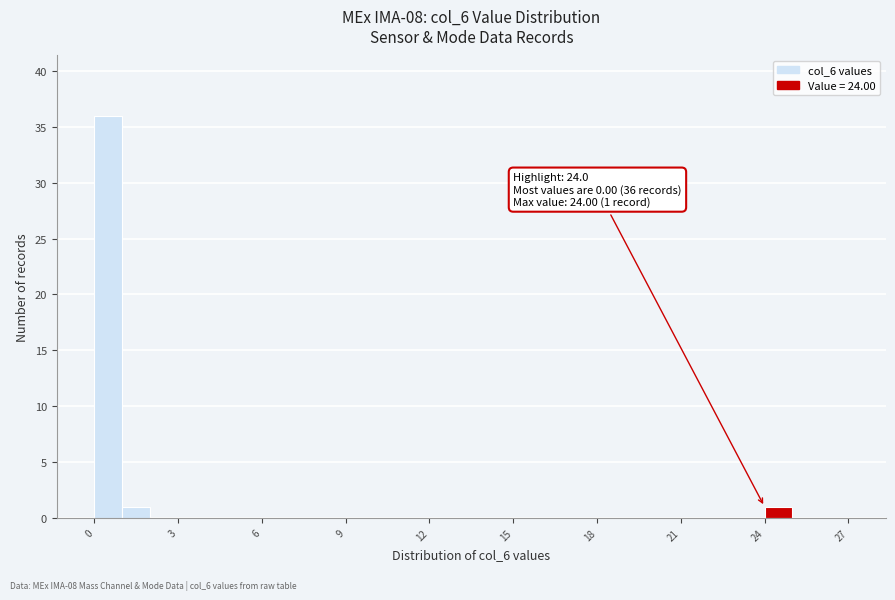

Around what value on the x-axis is the tallest bar? Give the approximate position of its centre, as read against the axis.

0.5